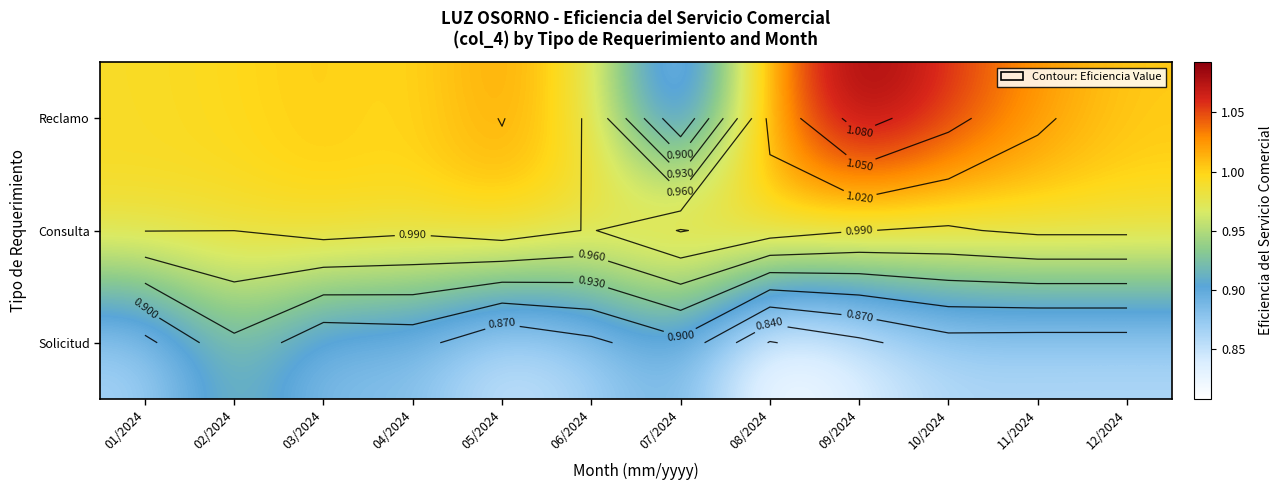

Which category has the lowest value in the Reclamo series?

07/2024